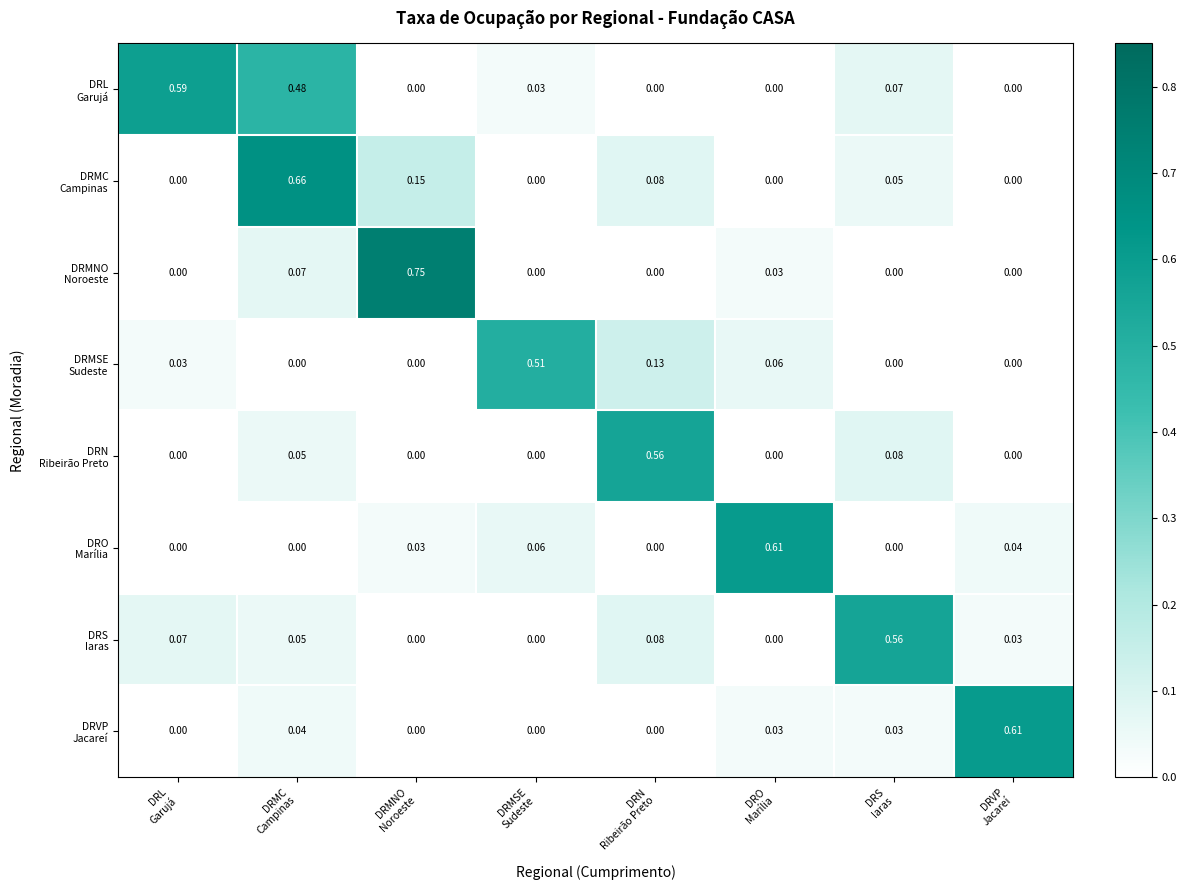

Which series has the widest spread of values?

DRMNO Noroeste